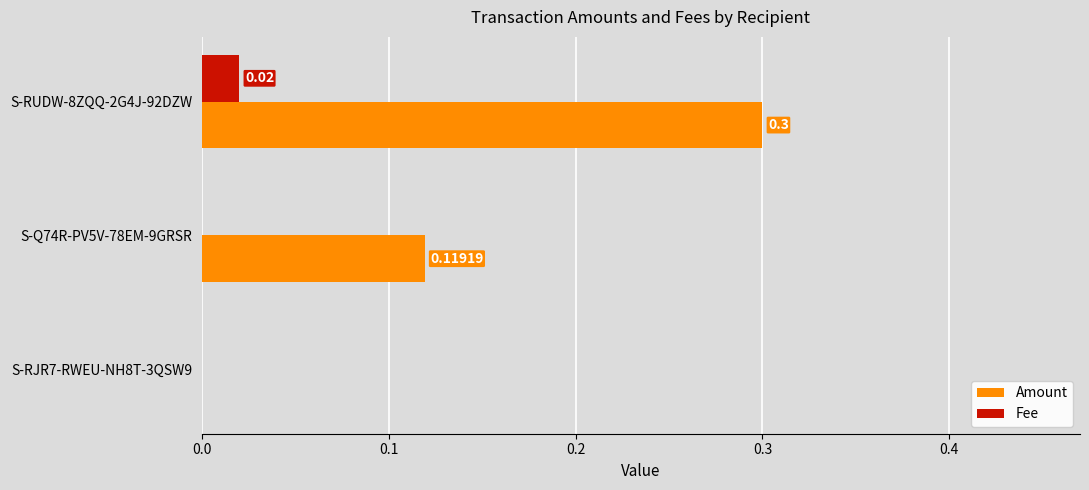

Between S-RJR7-RWEU-NH8T-3QSW9 and S-RUDW-8ZQQ-2G4J-92DZW, which series saw the biggest shift?

Amount